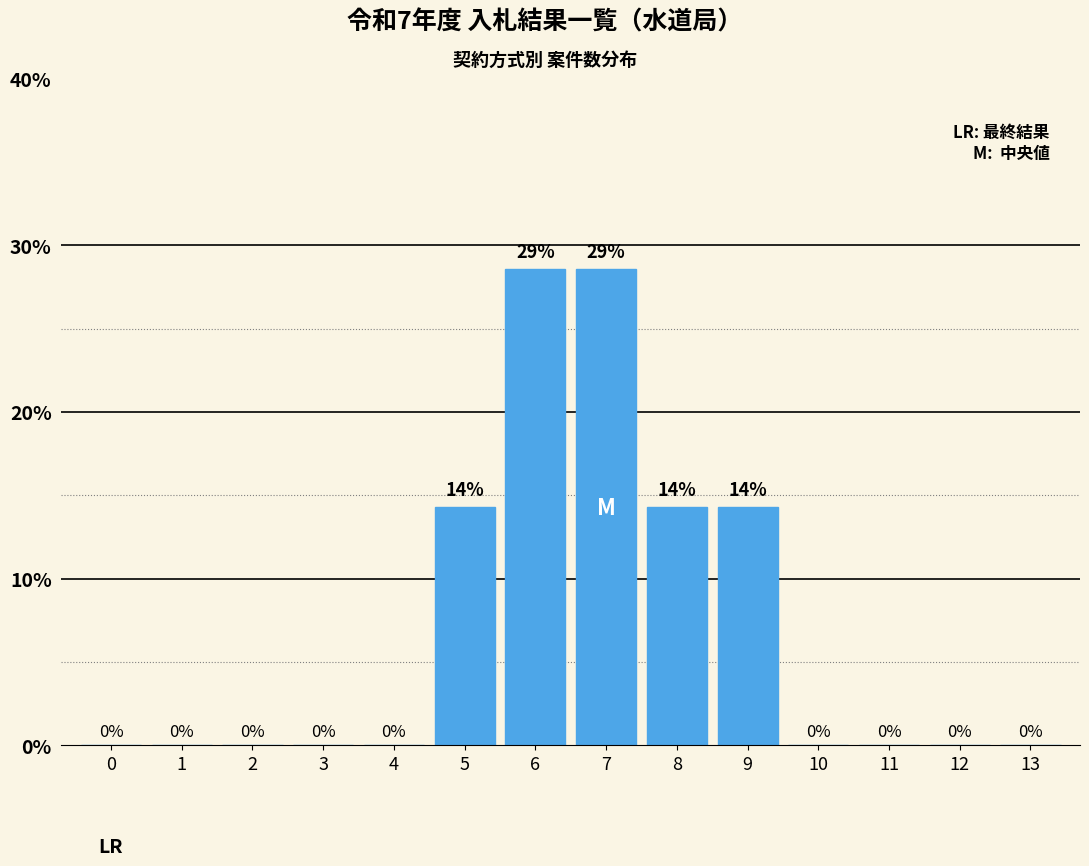

Which has a higher value, 12 or 9?

9